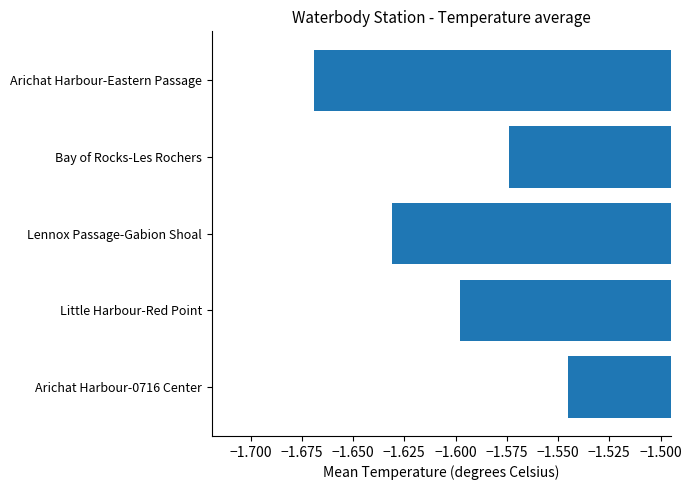

The chart shows a value of -2.6 at Lennox Passage-Gabion Shoal. True or false?

False